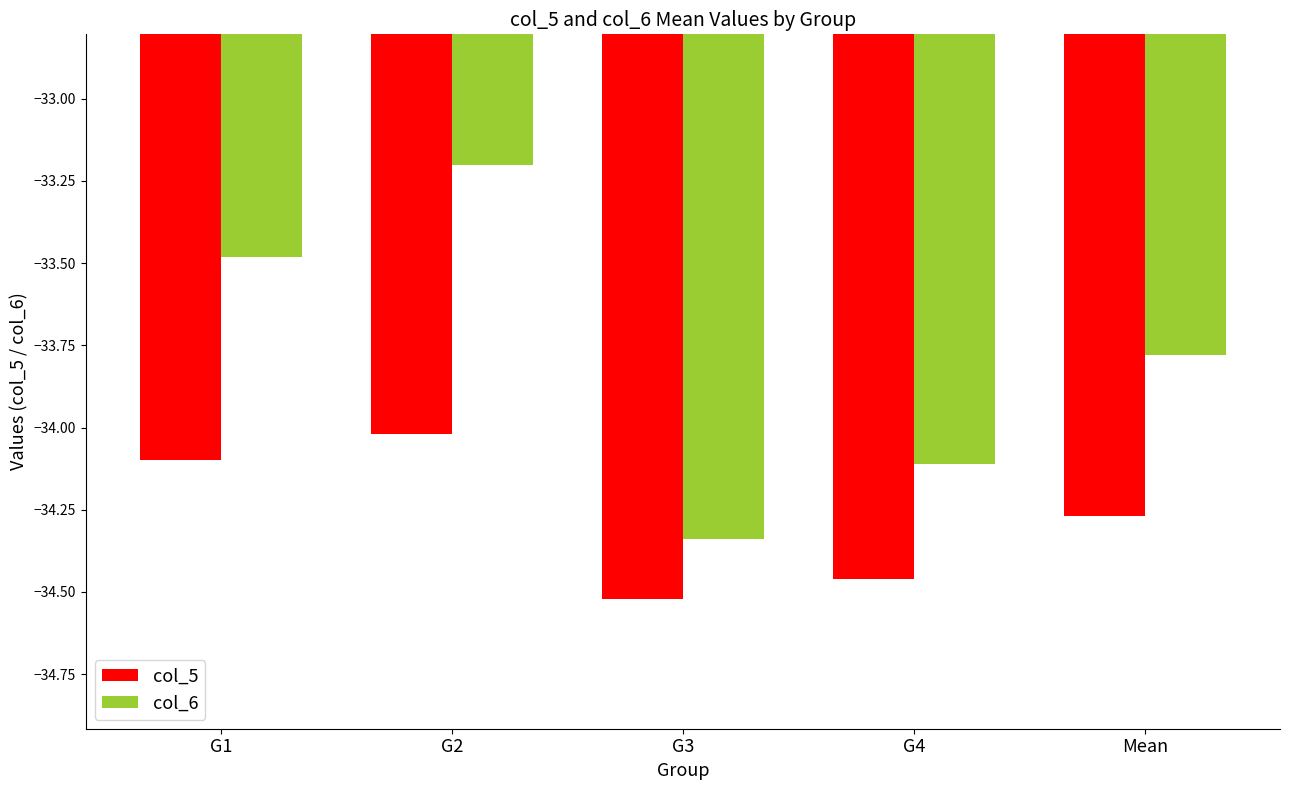

What is the total value across all series at G1?

-67.6